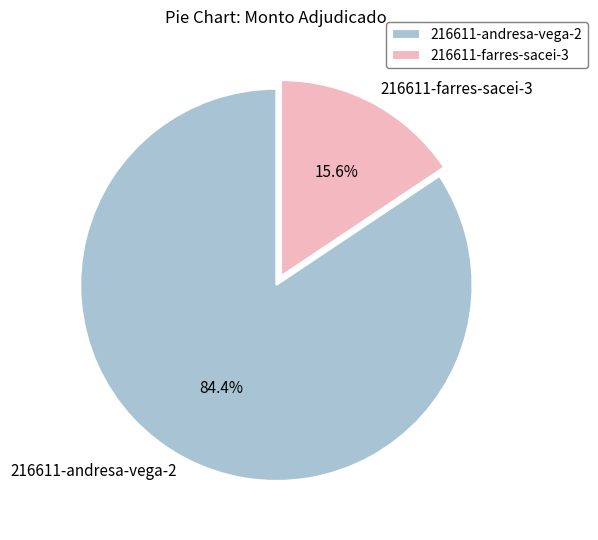

What percentage is the 216611-andresa-vega-2 slice, to the nearest percent?

84%